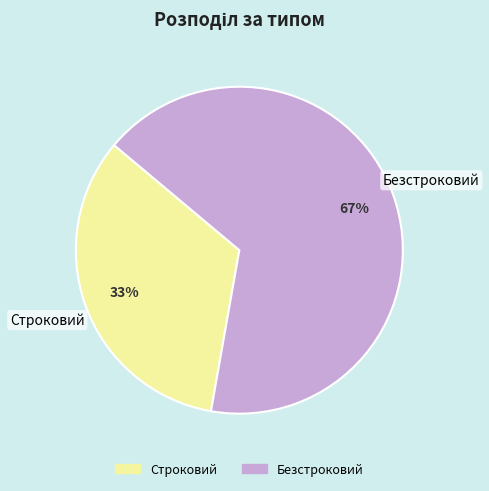

To the nearest percent, what is the combined percentage of Безстроковий and Строковий?

100%